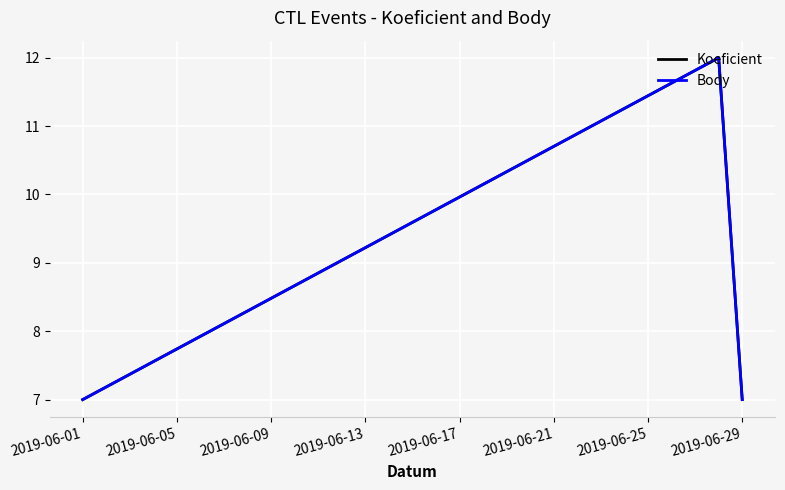

How many lines are shown in the chart?

2